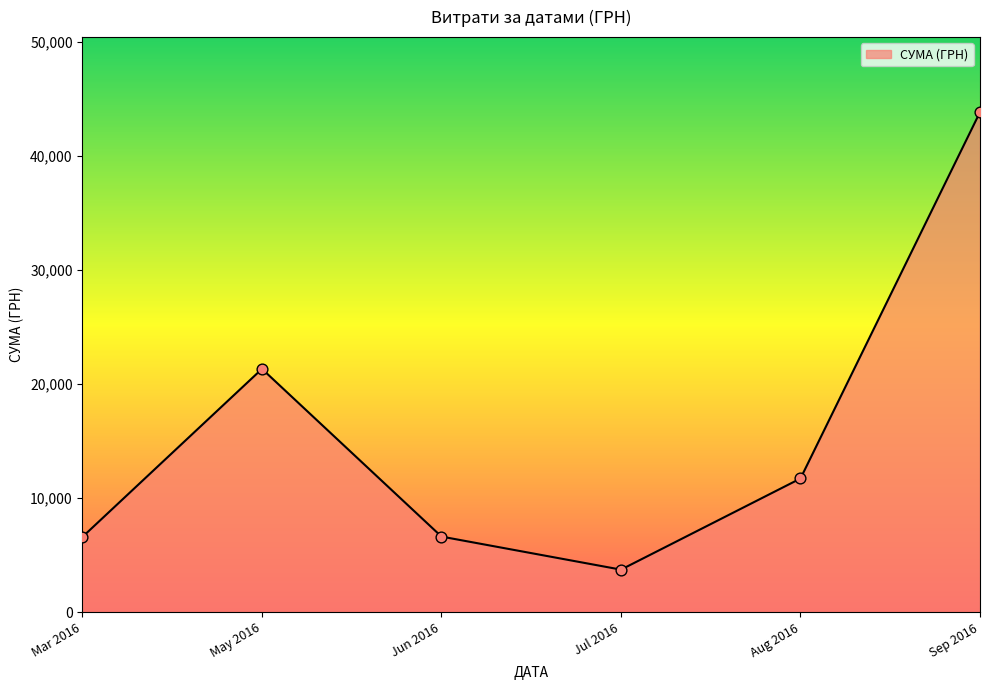

Approximately how many times larger is the value at Jun 2016 compared to May 2016?

0.3